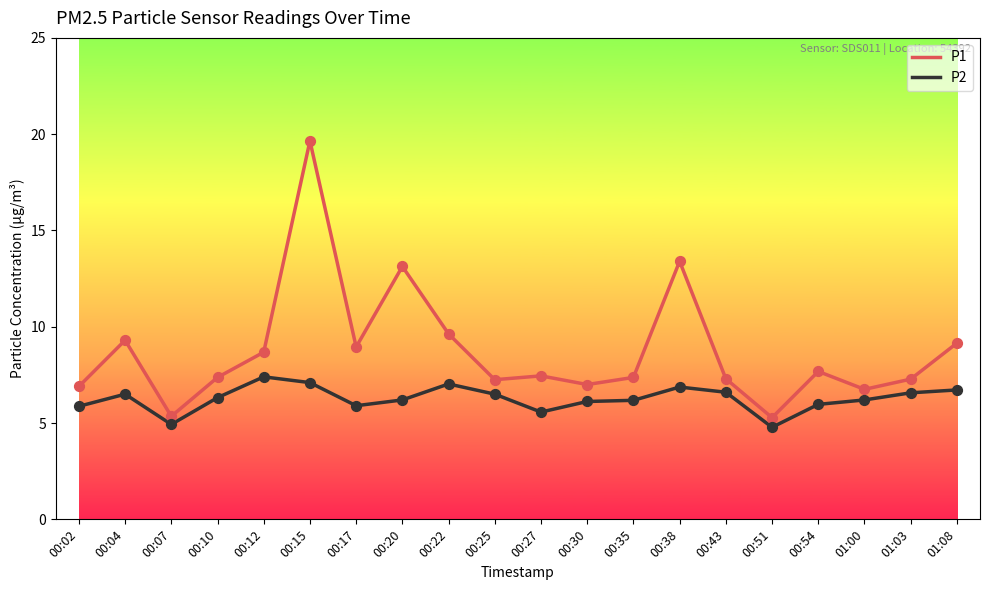

Which series has the largest total across all categories?

P1